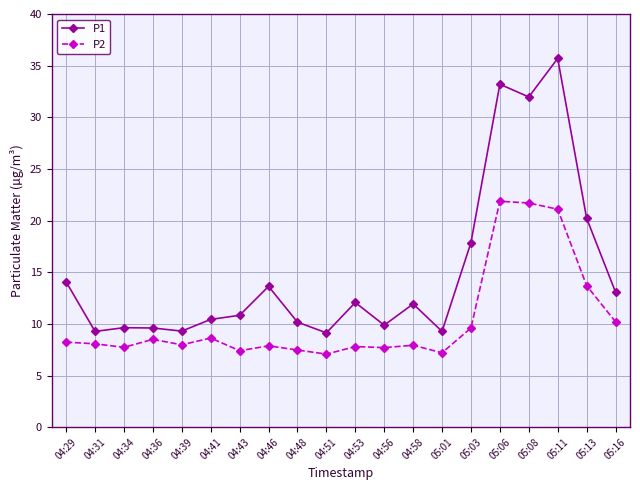

Between 04:46 and 04:48, which series saw the biggest shift?

P1